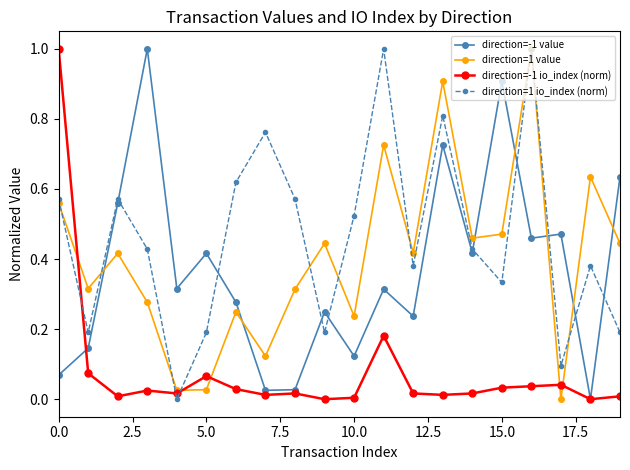

What are all the series names shown in the legend?

direction=-1 value, direction=1 value, direction=-1 io_index (norm), direction=1 io_index (norm)